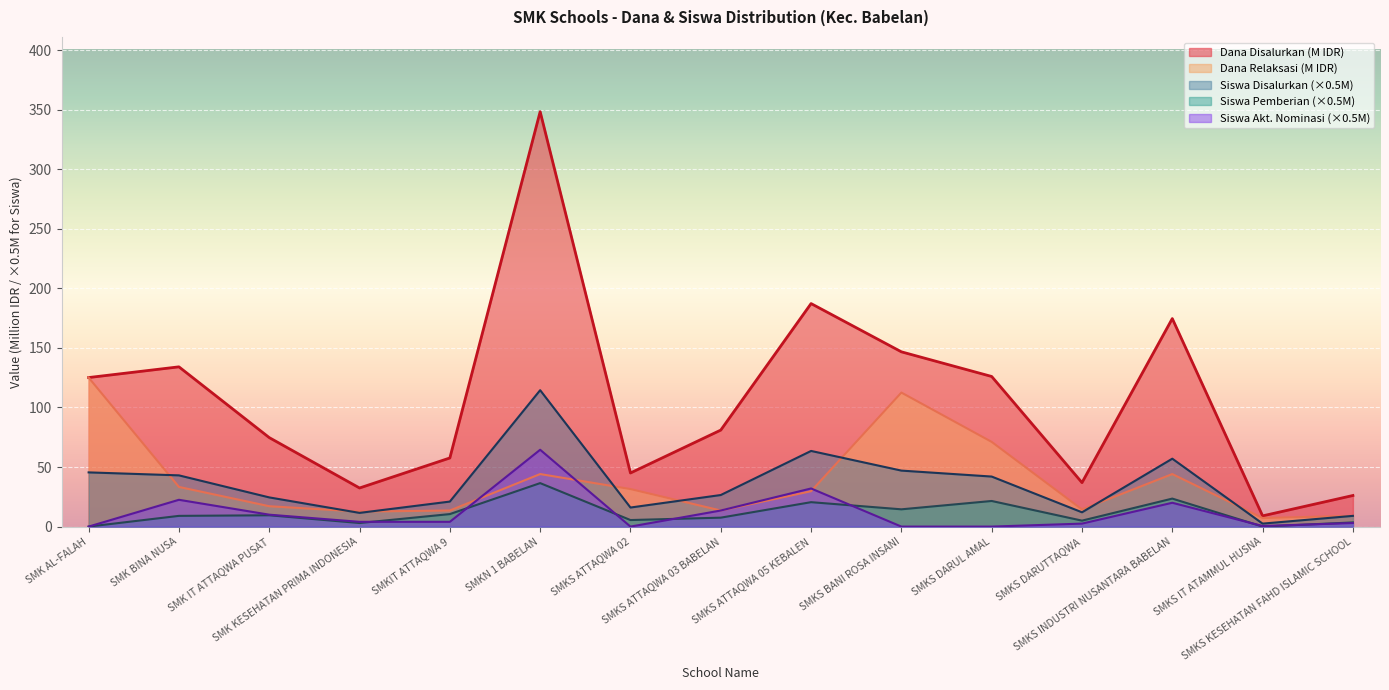

Which series has the widest spread of values?

Dana Disalurkan (M IDR)